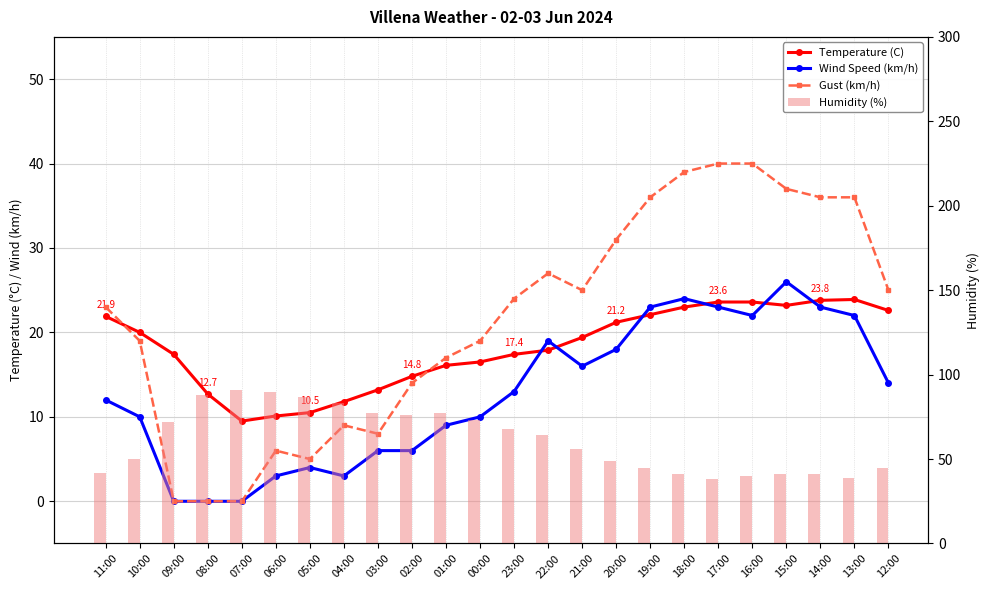

Which has a higher value, 02:00 or 03:00?

02:00